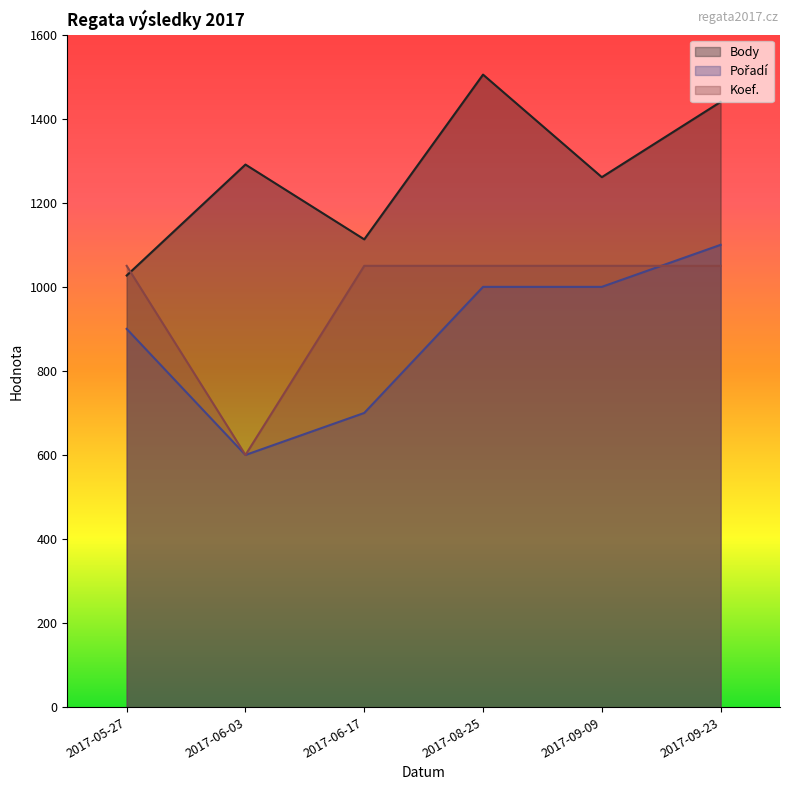

True or false: Pořadí has more than 1 interior local peaks.

False